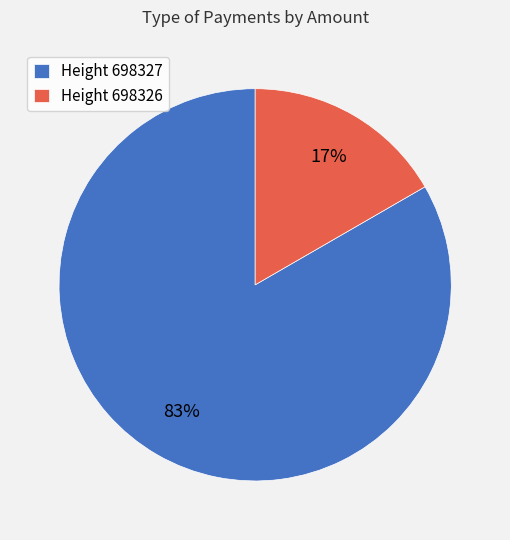

What percentage is the Height 698327 slice, to the nearest percent?

83%